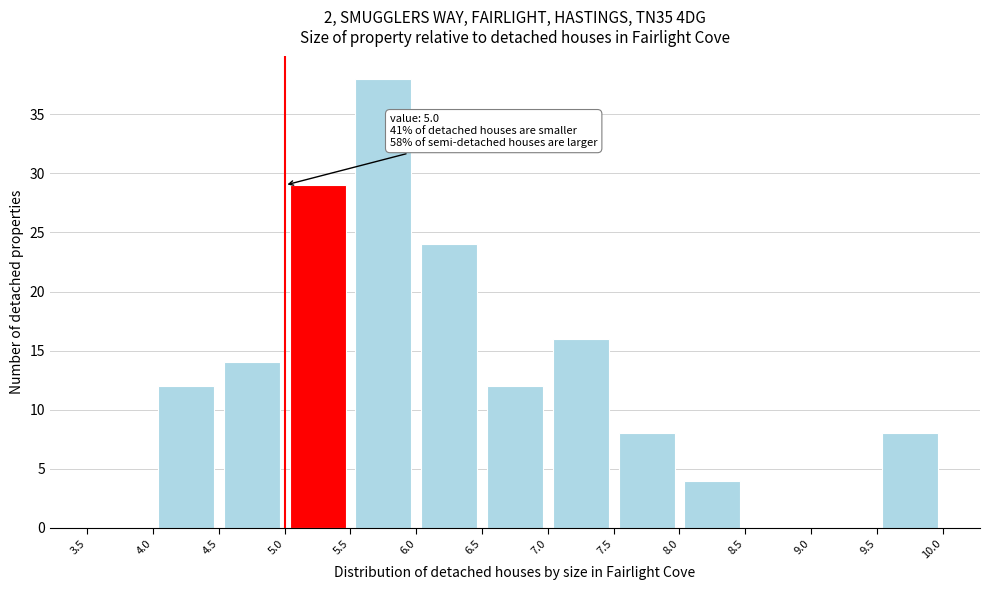

Which range on the x-axis has the tallest bar?

5.5 to 6.0